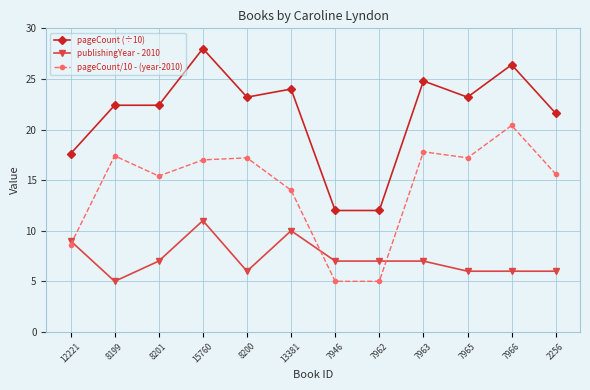

Which category has the highest value across all series?

15760